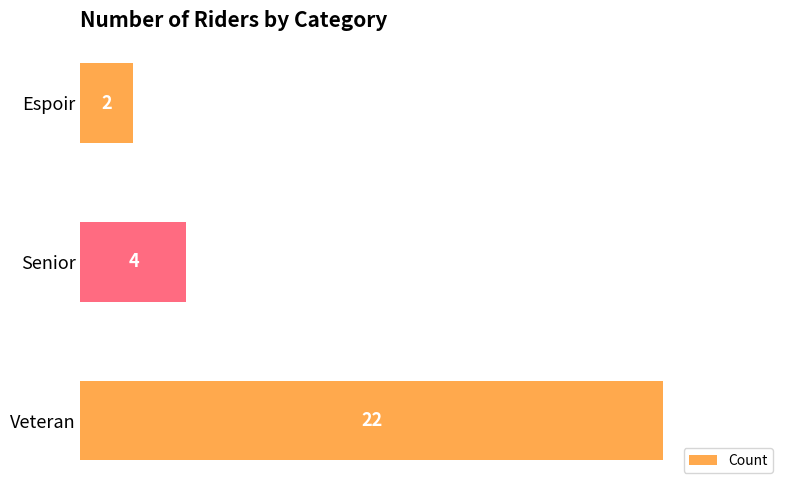

Reading bottom to top, extract all data points from this chart.

Veteran=22	Senior=4	Espoir=2